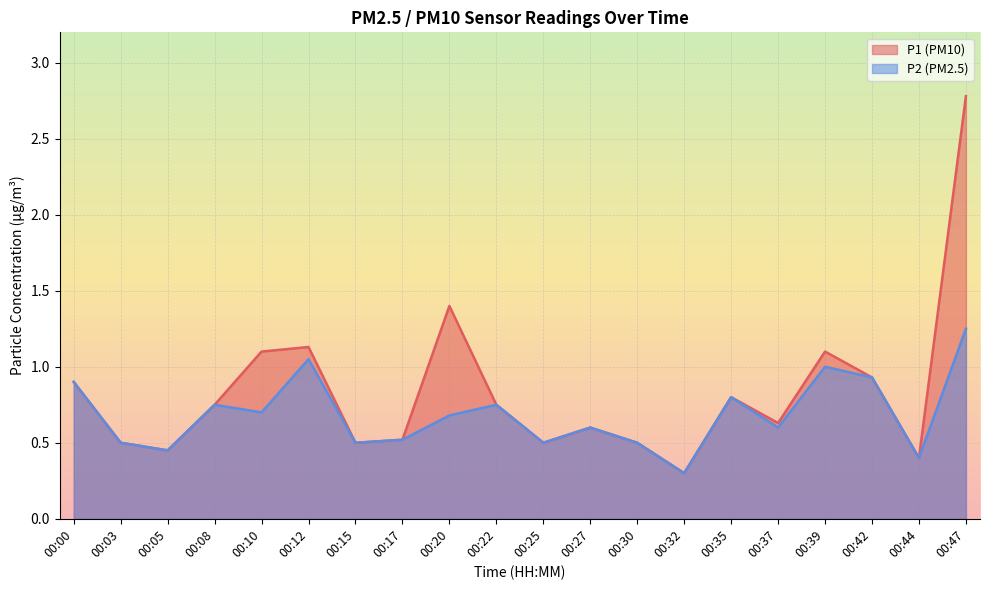

At which category is the sum across all series the highest?

00:47